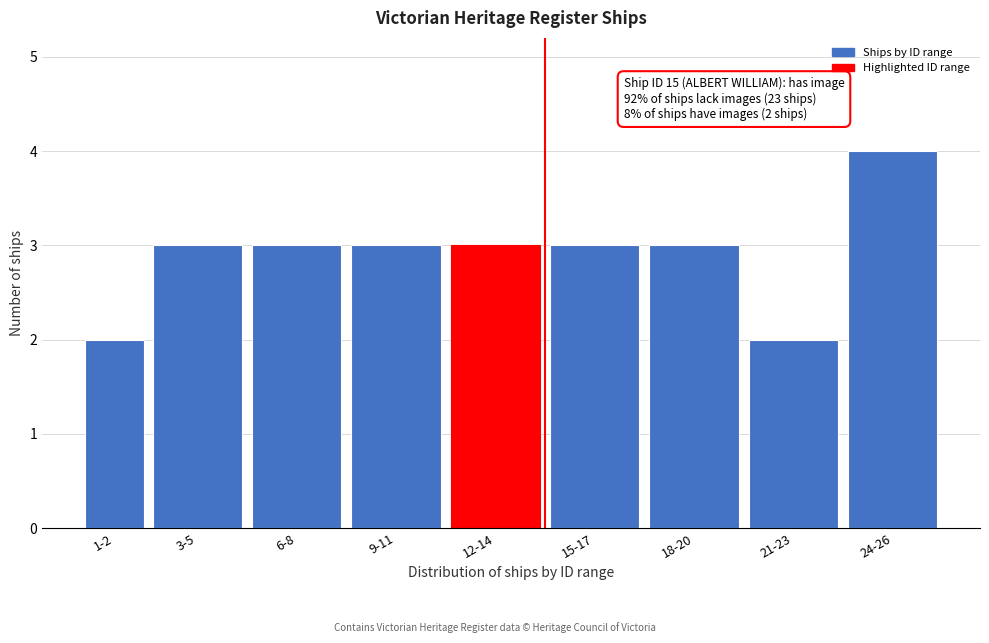

Reading left to right, transcribe all the data shown in this chart.

1-2=2	3-5=3	6-8=3	9-11=3	12-14=3	15-17=3	18-20=3	21-23=2	24-26=4